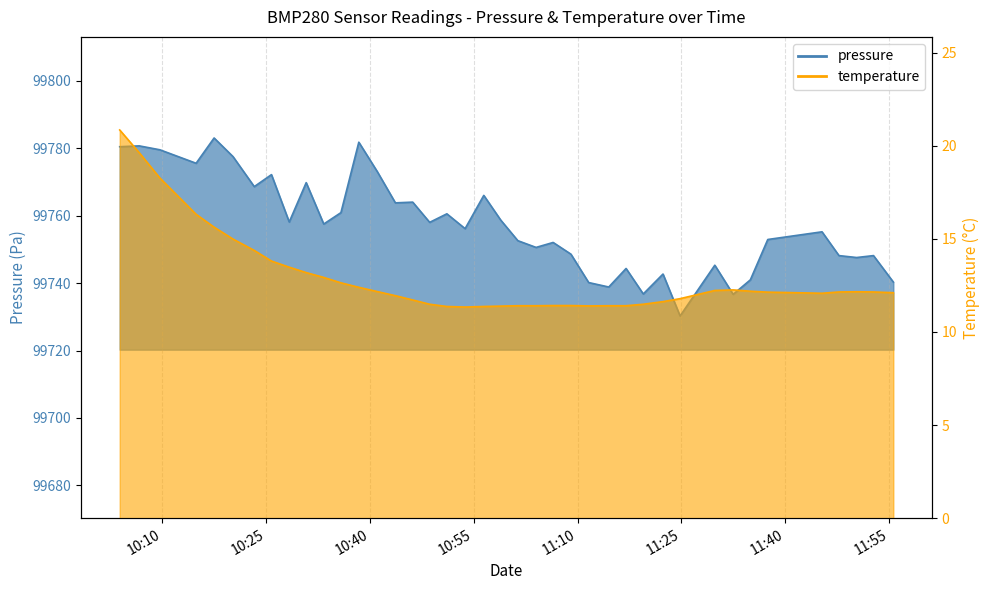

At how many categories does at least one series exceed 60149?

40